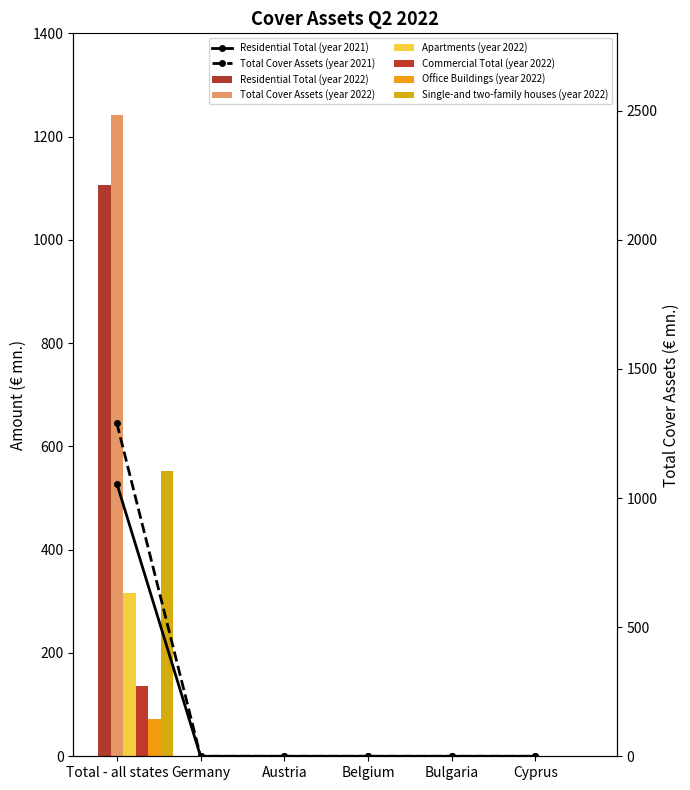

At which category does the chart reach its minimum across all series?

Germany